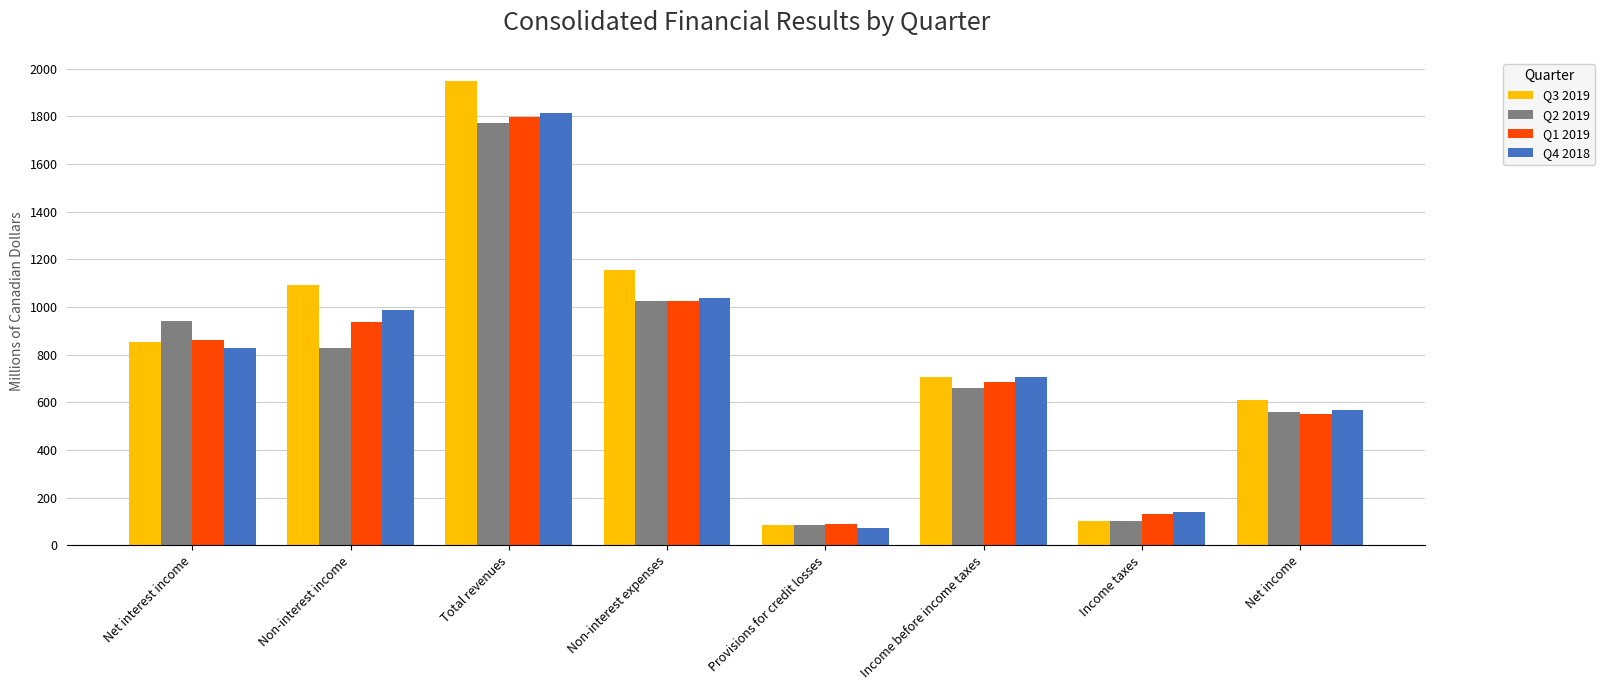

The Q1 2019 series shows 461 at Net interest income. True or false?

False